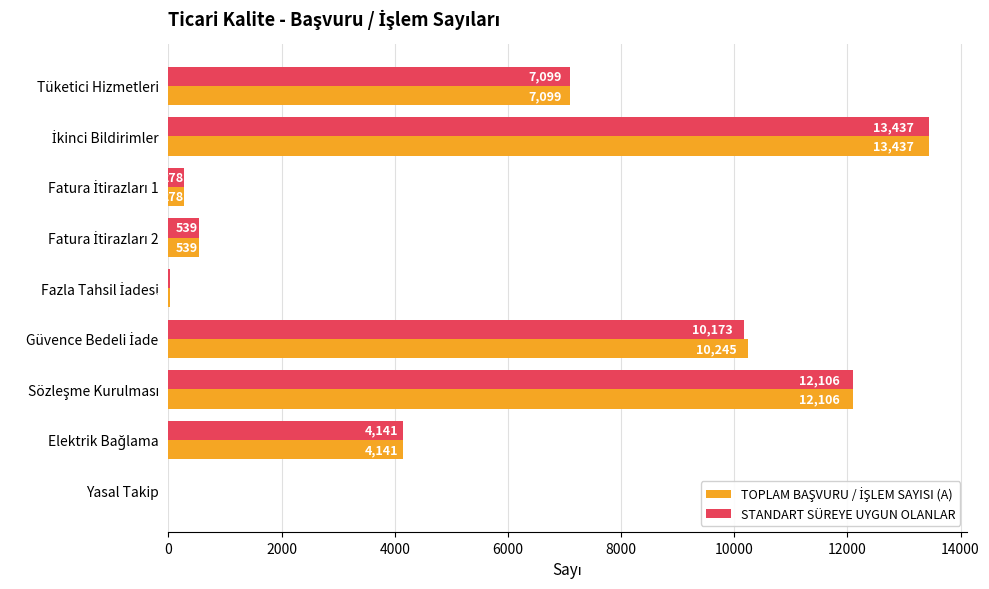

How many distinct data groups are displayed?

2